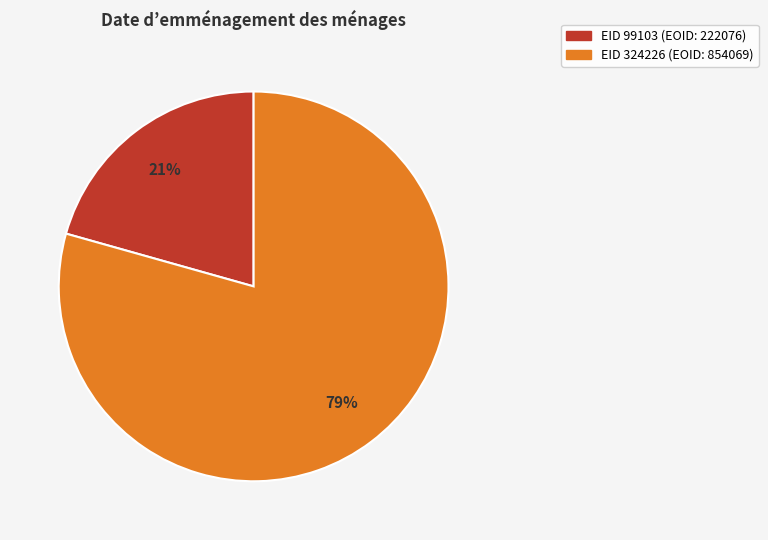

Is there a majority slice in this chart?

Yes